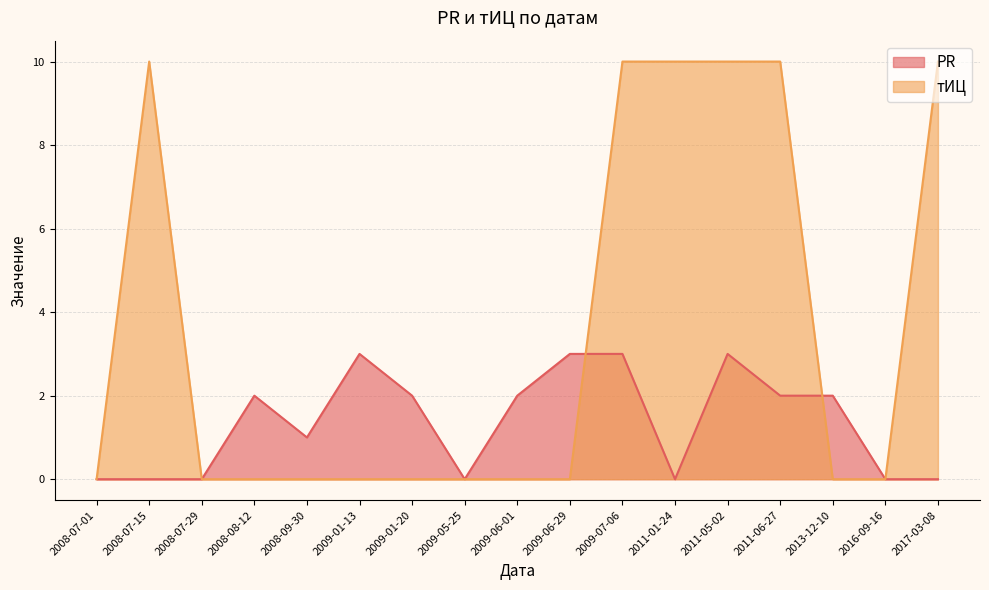

What is the difference between the maximum and minimum values in the тИЦ series?

10